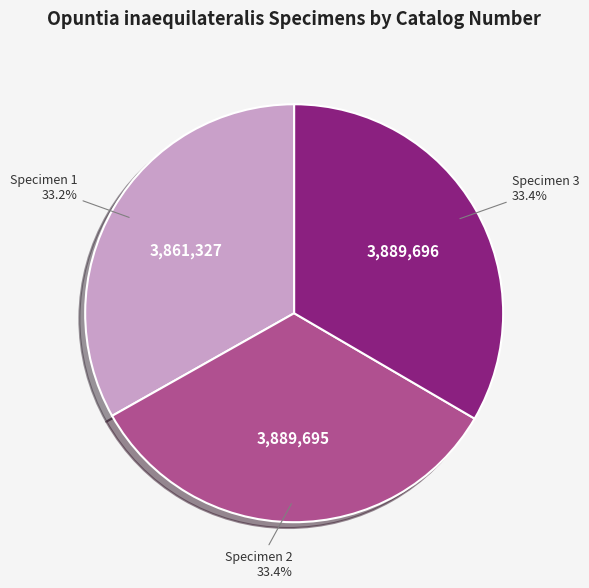

Approximately how many times larger is the value at Specimen 2 compared to Specimen 1?

1.0